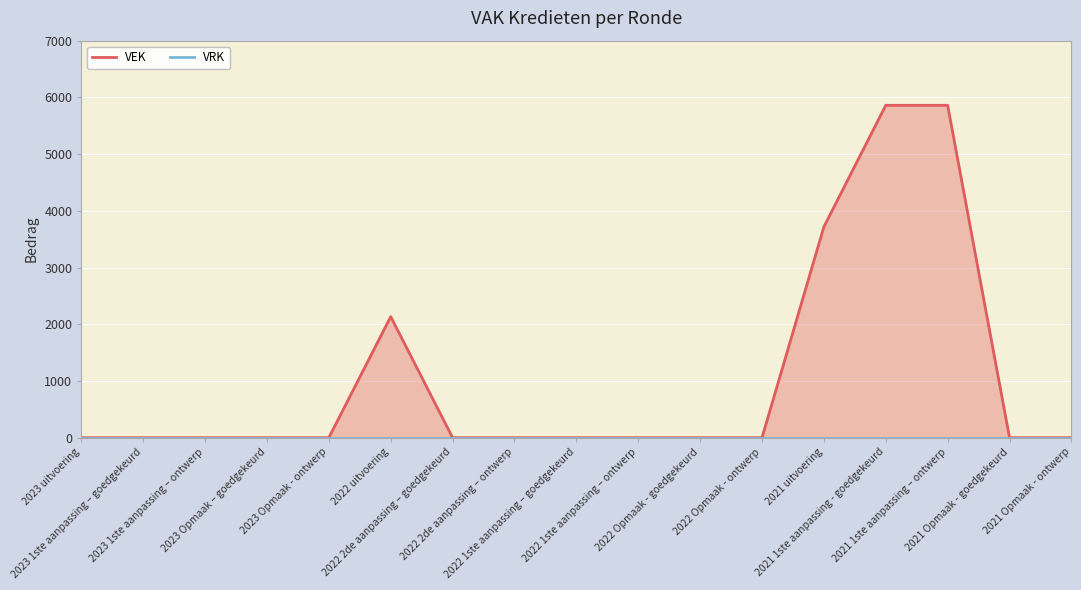

Which has a higher value, 2022 2de aanpassing – goedgekeurd or 2023 1ste aanpassing – goedgekeurd?

2022 2de aanpassing – goedgekeurd